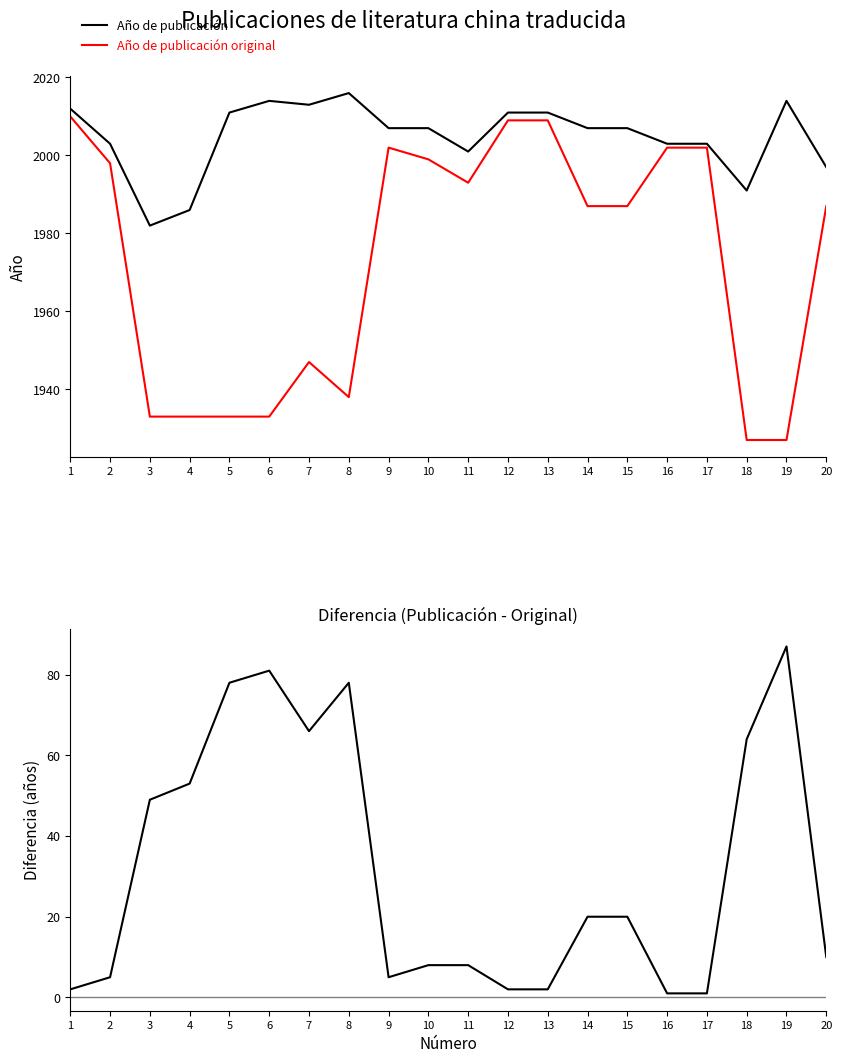

Reading left to right, transcribe all the data shown in this chart.

Año de publicación: 1=2012	2=2003	3=1982	4=1986	5=2011	6=2014	7=2013	8=2016	9=2007	10=2007	11=2001	12=2011	13=2011	14=2007	15=2007	16=2003	17=2003	18=1991	19=2014	20=1997
Año de publicación original: 1=2010	2=1998	3=1933	4=1933	5=1933	6=1933	7=1947	8=1938	9=2002	10=1999	11=1993	12=2009	13=2009	14=1987	15=1987	16=2002	17=2002	18=1927	19=1927	20=1987
Diferencia (Publicación - Original): 1=2	2=5	3=49	4=53	5=78	6=81	7=66	8=78	9=5	10=8	11=8	12=2	13=2	14=20	15=20	16=1	17=1	18=64	19=87	20=10